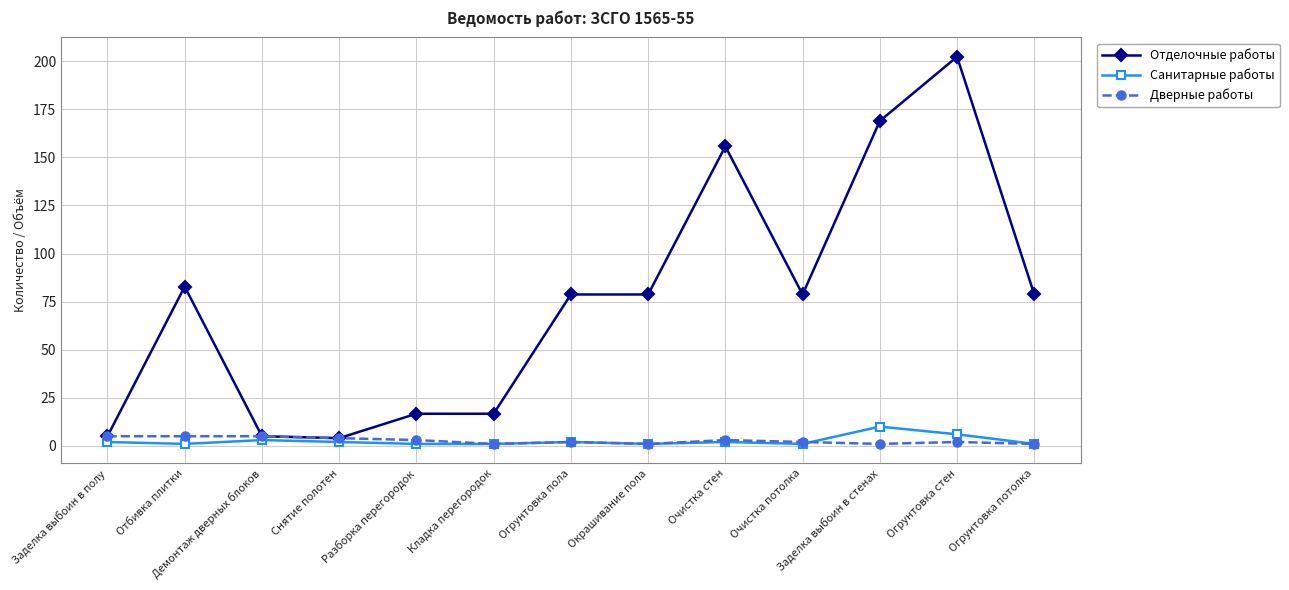

What is the sum of the Отделочные работы values at Заделка выбоин в полу and Снятие полотен?

9.0